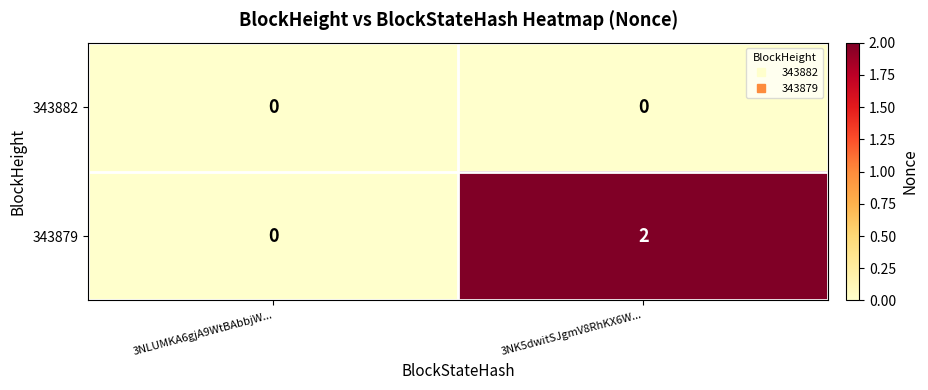

Rank the series by their average value, from highest to lowest.

343879, 343882